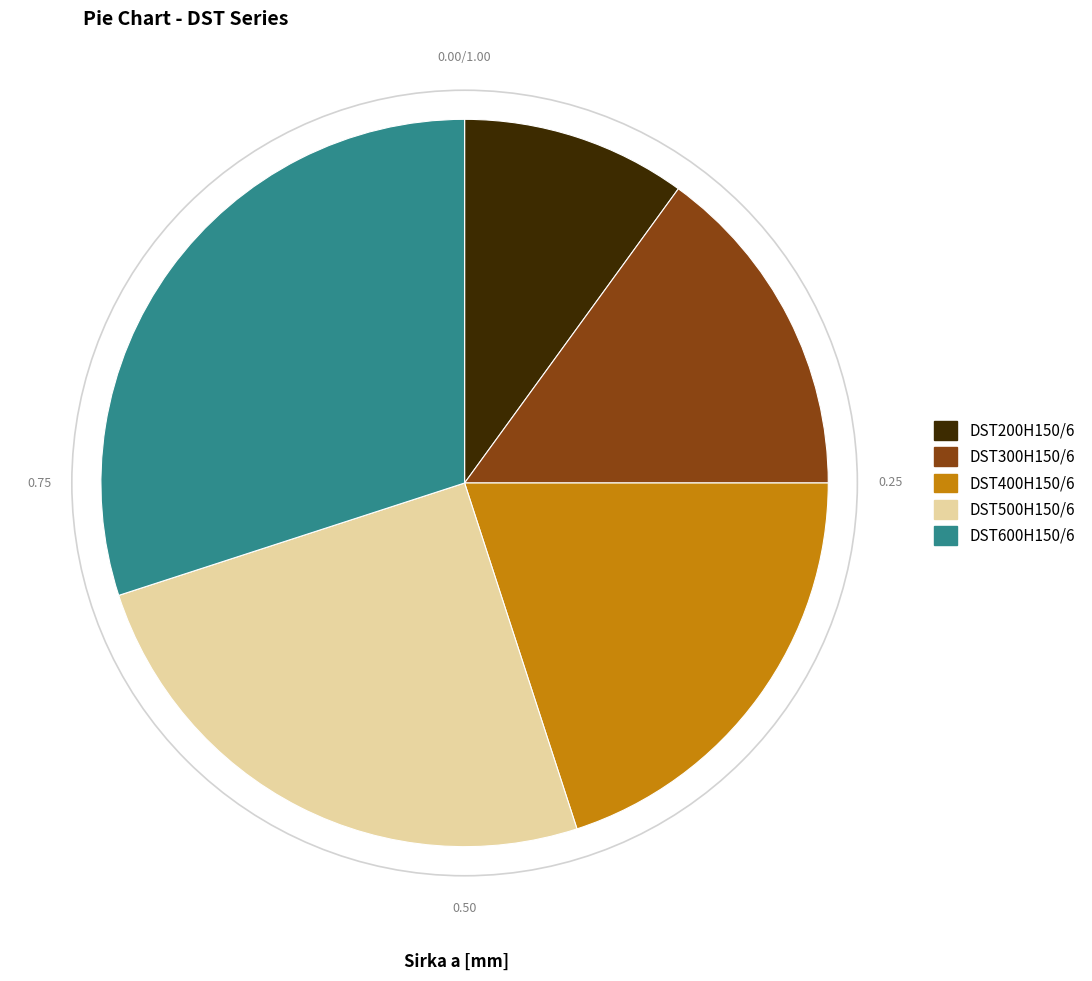

Is the sum of DST500H150/6 and DST400H150/6 greater than half?

No